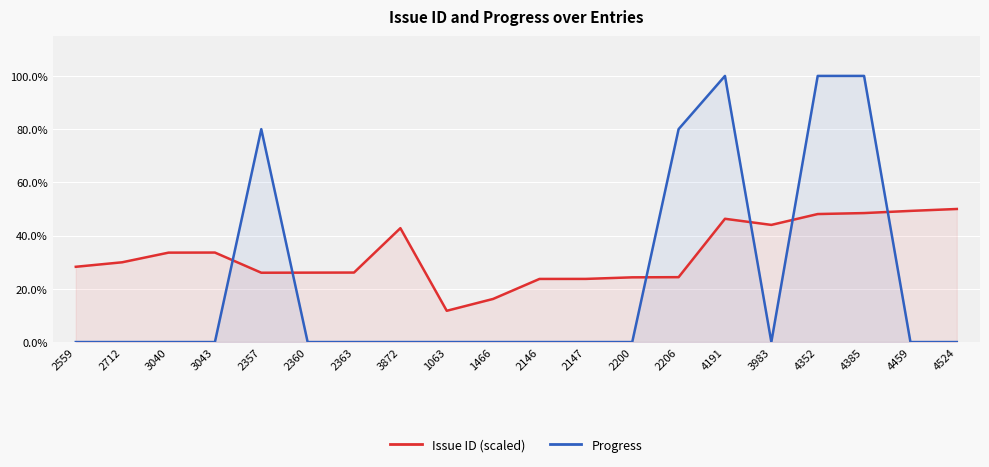

At which label does Issue ID (scaled) reach its minimum?

1063